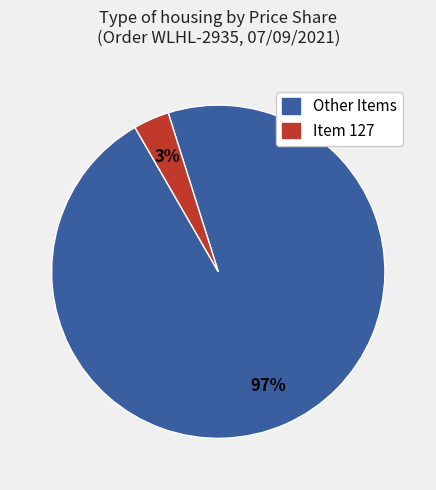

To the nearest percent, what is the average slice percentage?

50%